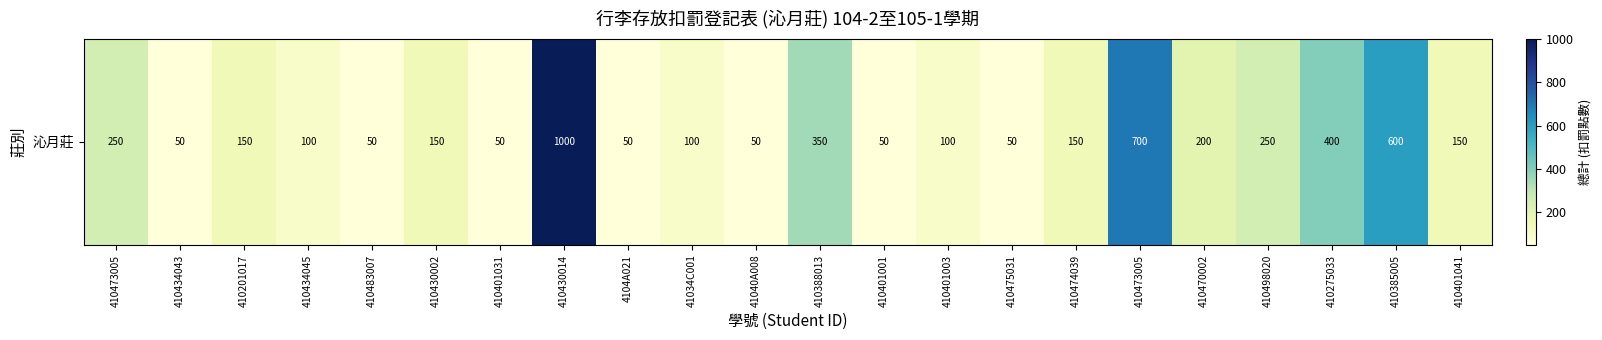

At which category does the chart reach its minimum across all series?

410434043